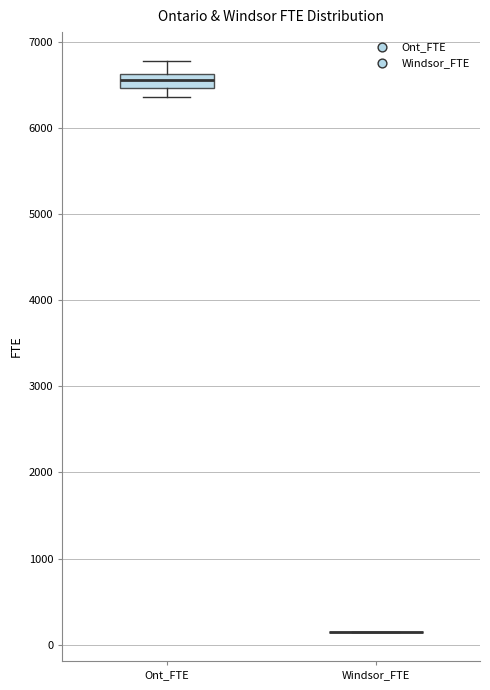

Reading left to right, read every box against the y-axis: the position of its median line, the range the box covers, and the ends of its whiskers. The values are not printed on the chart, so give them approximately, as read against the axis.

Ont_FTE: median 6600 (inside the box), box 6500 to 6600, whiskers 6400 to 6800
Windsor_FTE: box collapsed to a line at 100, whiskers 100 to 200